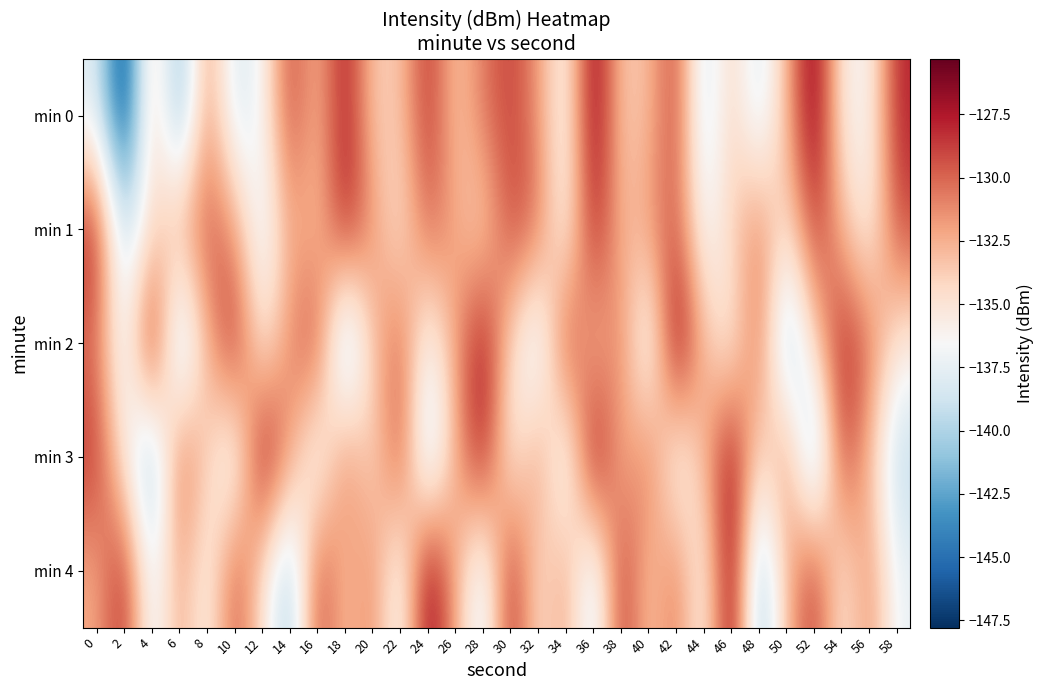

Which series has the largest range (max minus min)?

min 0